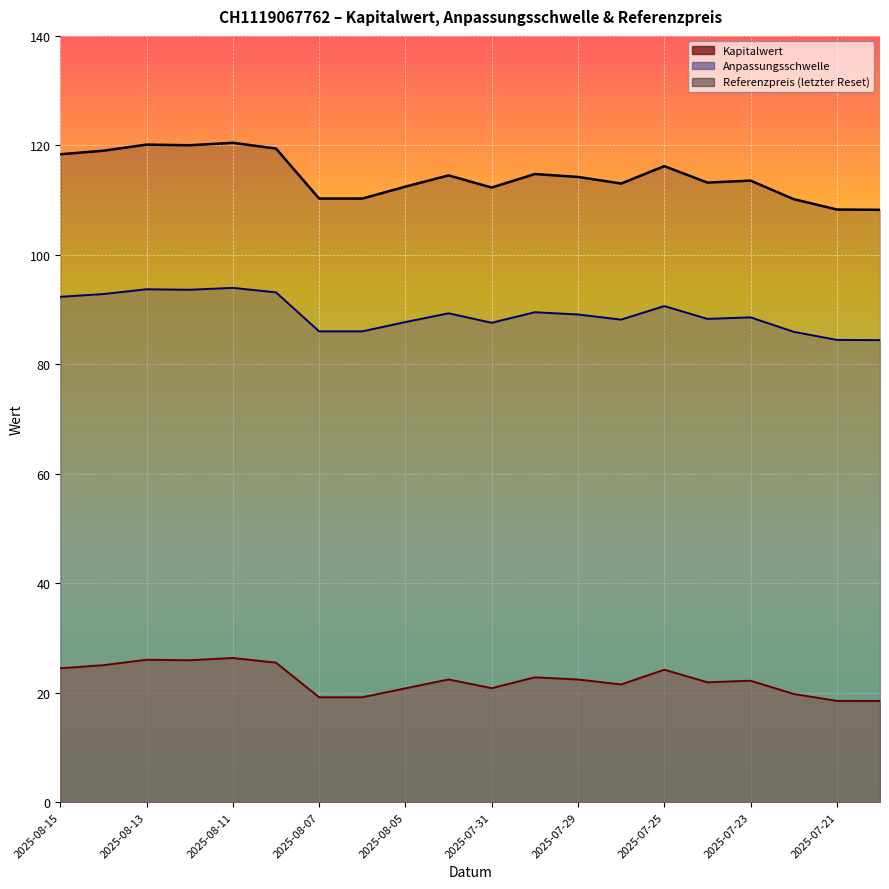

Which series has the largest total across all categories?

Referenzpreis